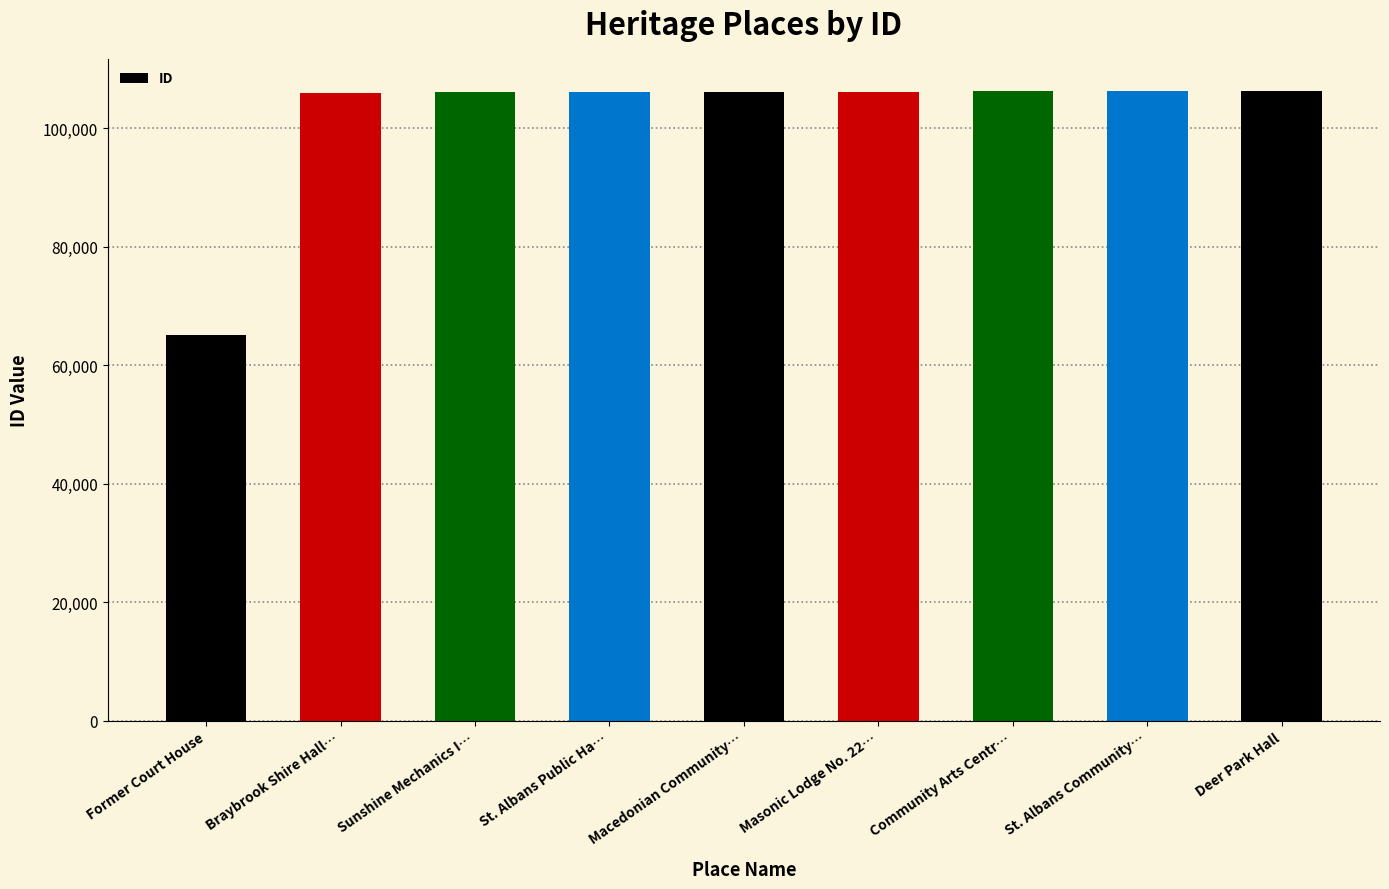

What is the ratio of the value at Braybrook Shire Hall… to the value at St. Albans Community…?

1.0